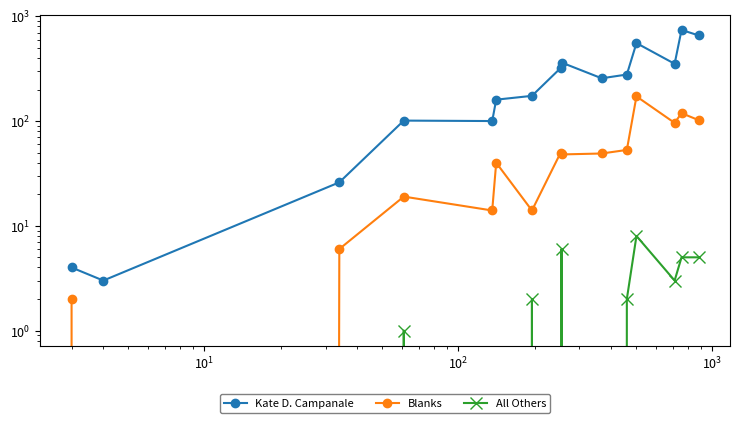

Which series has the largest total across all categories?

Kate D. Campanale